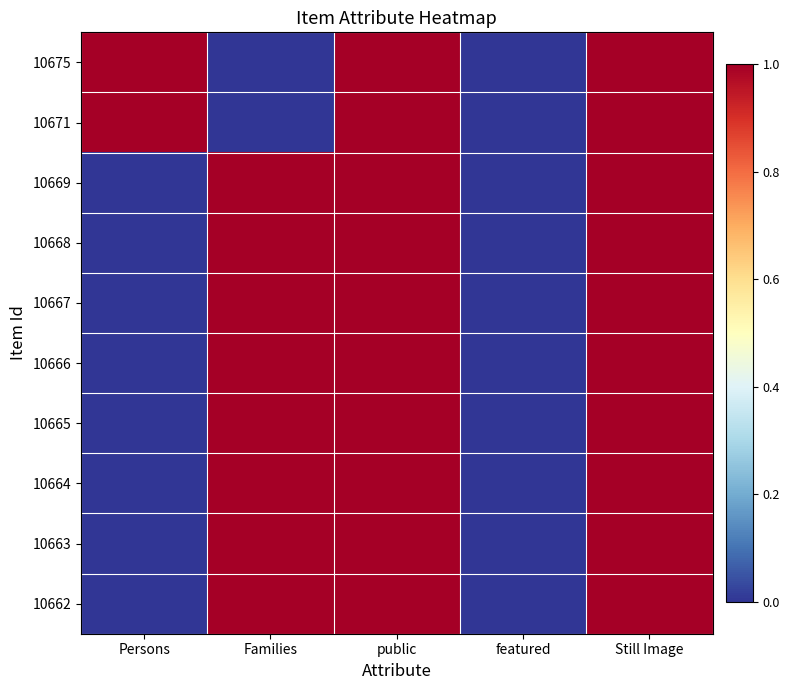

At which category does the chart reach its peak across all series?

Persons